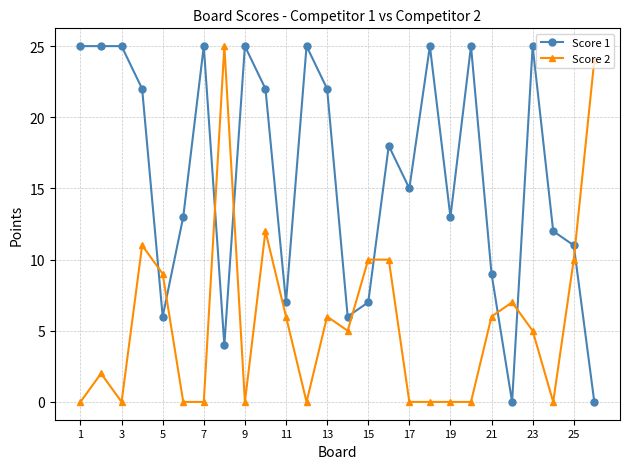

What is the sum of all Score 1 values?

412